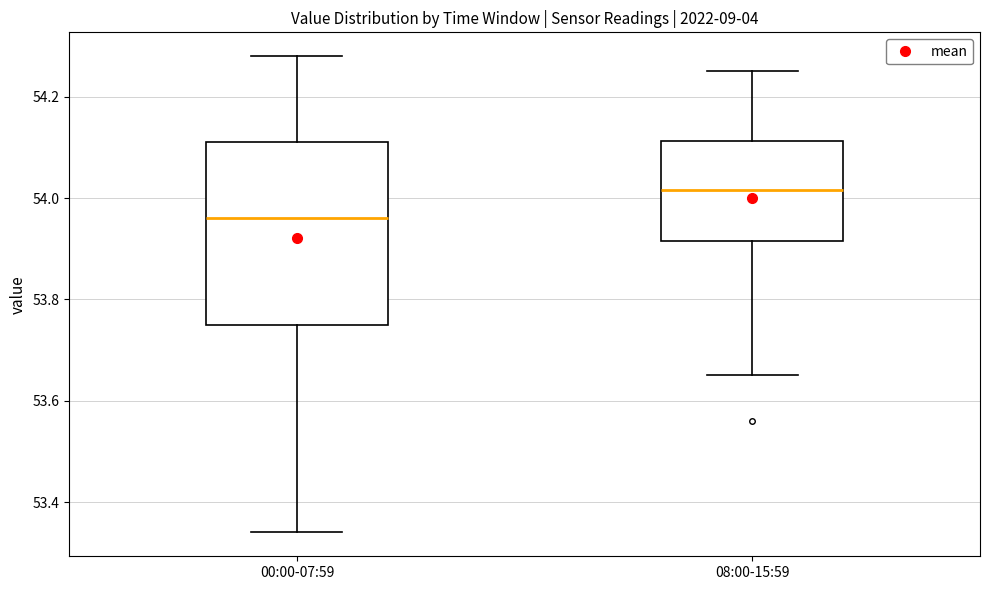

Which box has the lowest median line?

00:00-07:59